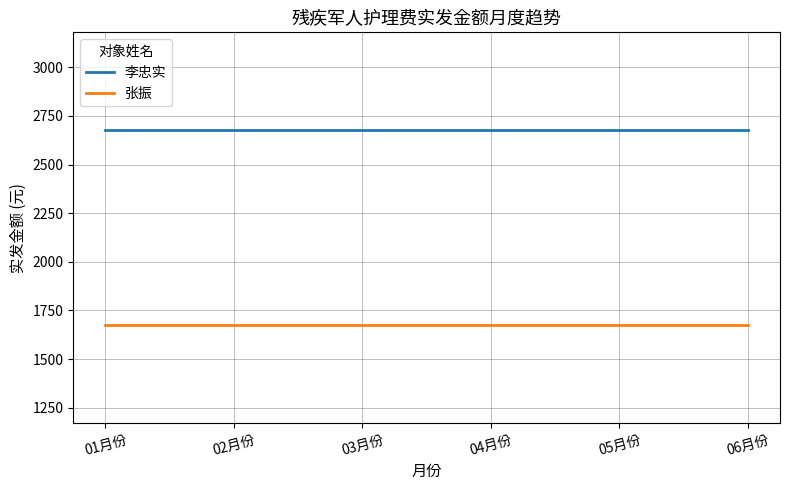

True or false: 张振 and 李忠实 cross at least once.

False